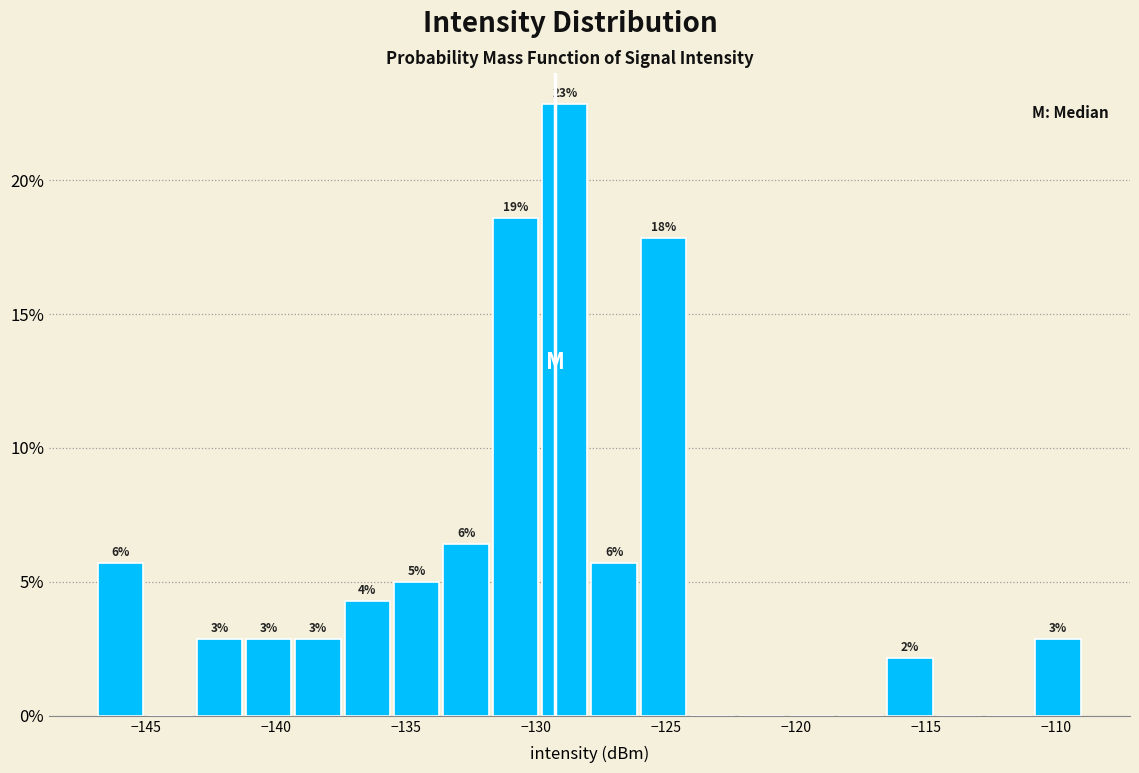

Around what value on the x-axis is the tallest bar? Give the approximate position of its centre, as read against the axis.

-129.0